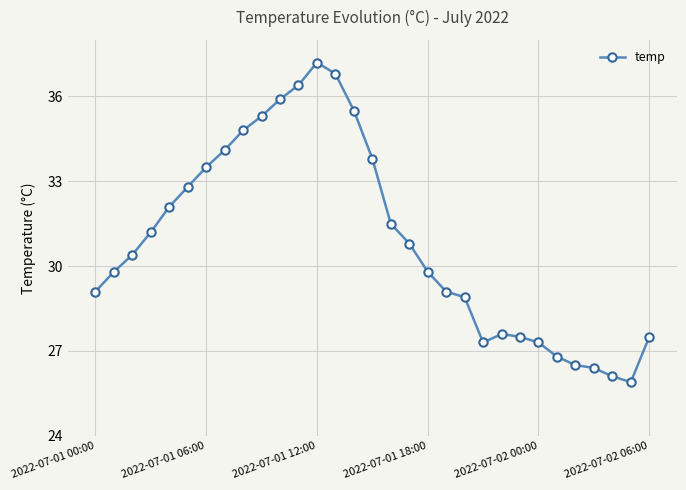

What is the value of the 14th point from the left?

36.8